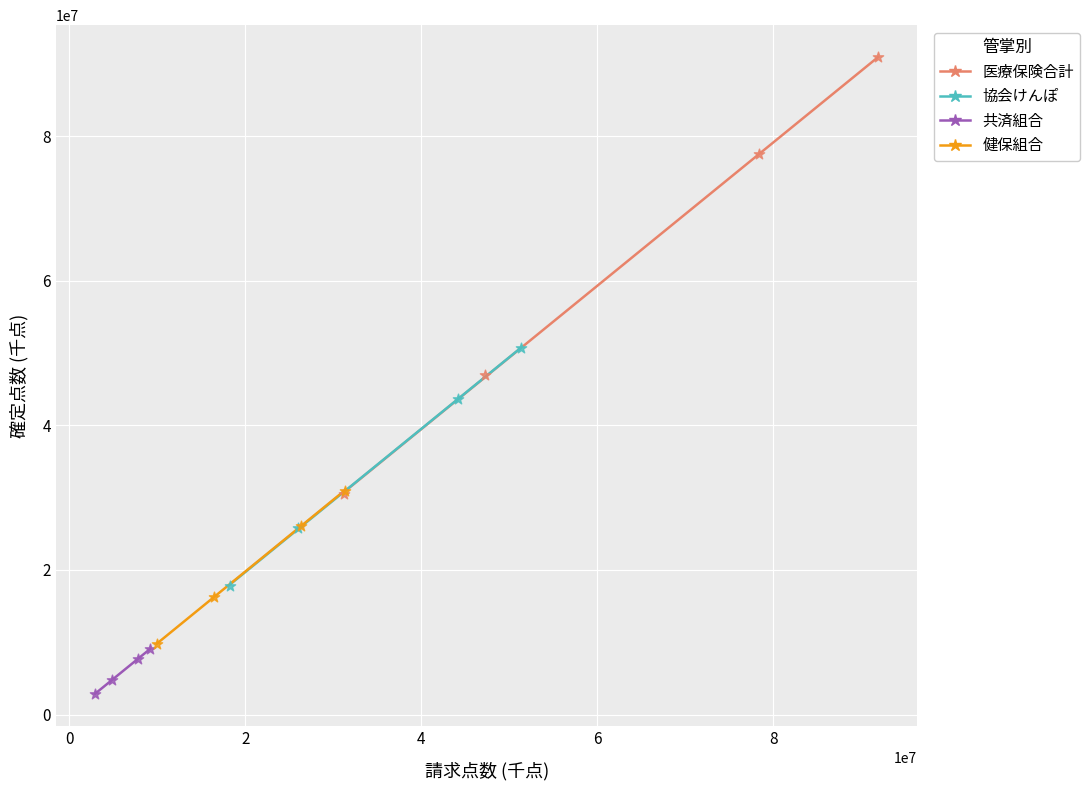

Which series contains the highest Y value?

医療保険合計